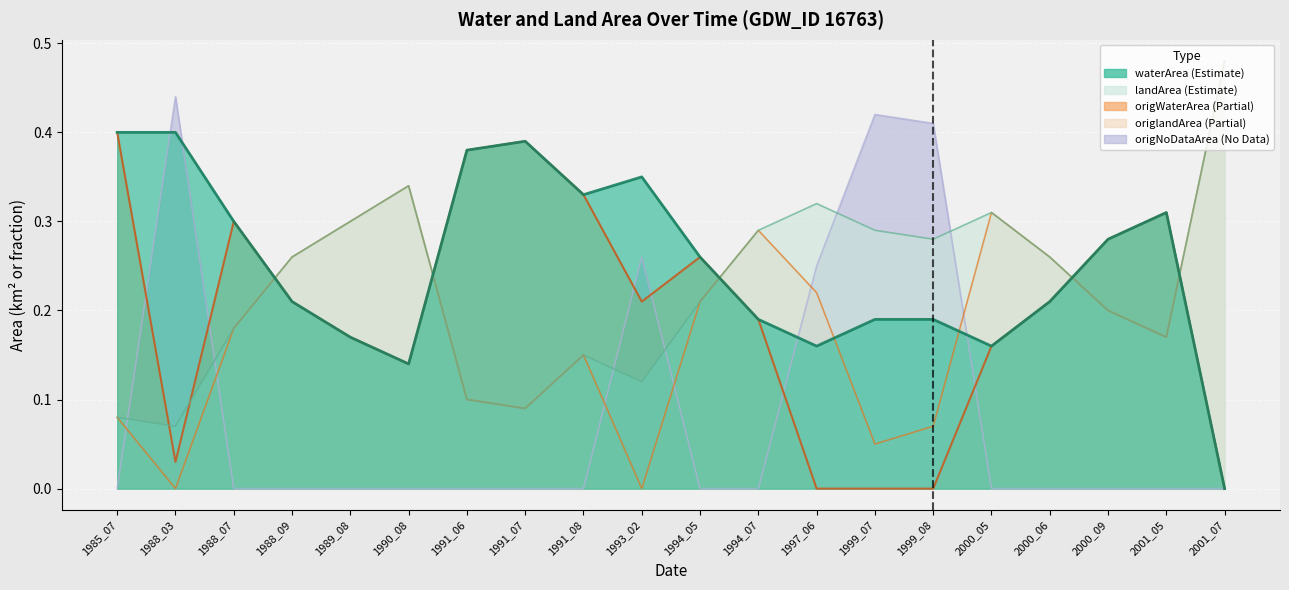

Rank the series at 2001_05 from lowest to highest value.

origNoDataArea, landArea, origlandArea, waterArea, origWaterArea